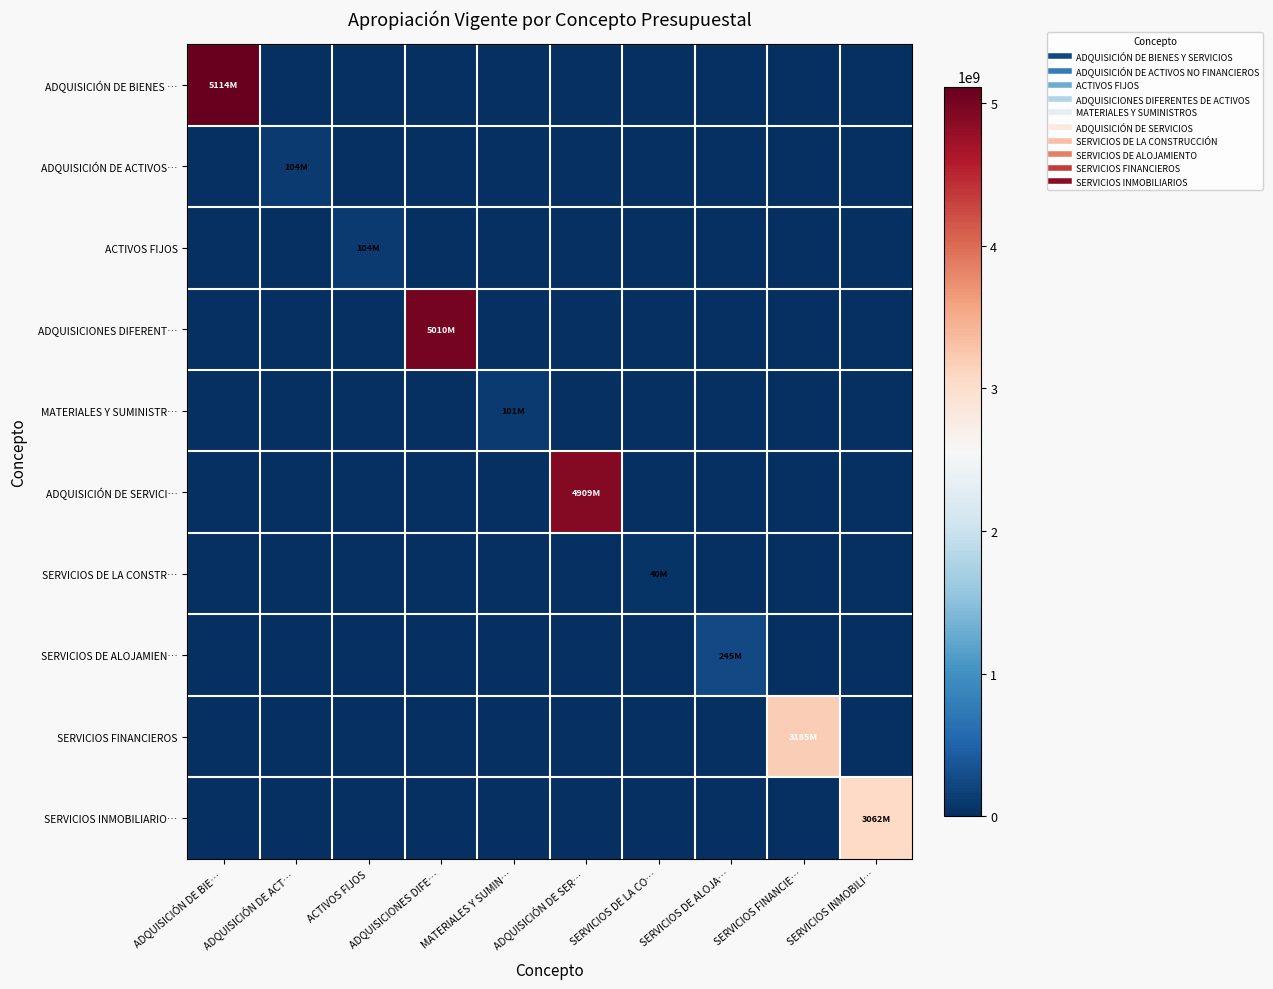

Rank the series by their maximum value, from highest to lowest.

ADQUISICIÓN DE BIENES …, ADQUISICIONES DIFERENT…, ADQUISICIÓN DE SERVICI…, SERVICIOS FINANCIEROS, SERVICIOS INMOBILIARIO…, SERVICIOS DE ALOJAMIEN…, ADQUISICIÓN DE ACTIVOS…, ACTIVOS FIJOS, MATERIALES Y SUMINISTR…, SERVICIOS DE LA CONSTR…